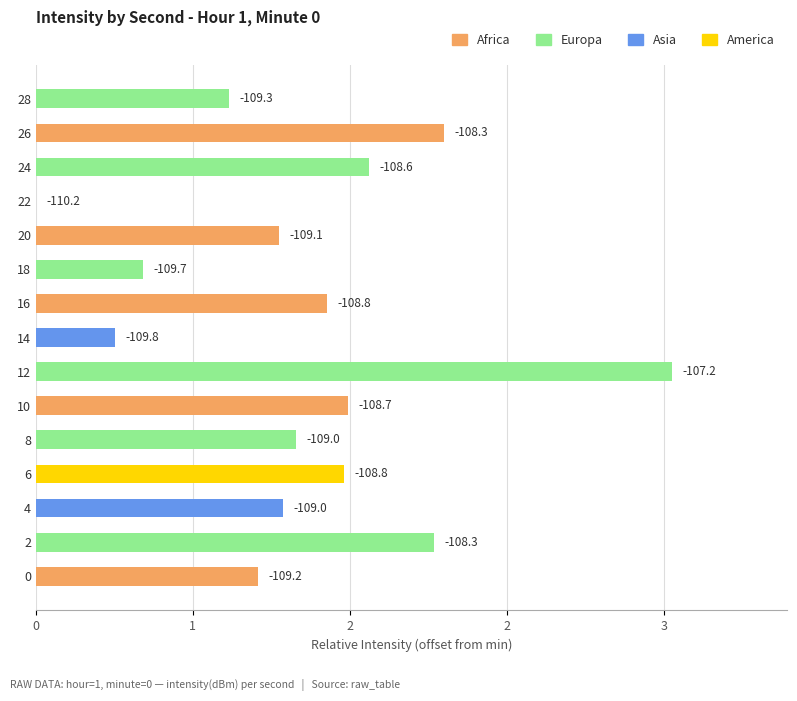

At which category does the chart reach its minimum across all series?

22